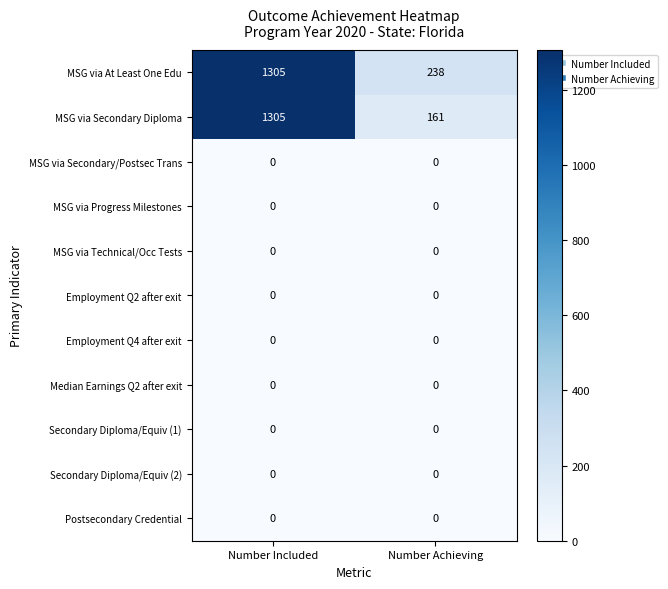

Is the value of Employment Q4 after exit at Number Included greater than the value of MSG via Secondary Diploma at Number Achieving?

No